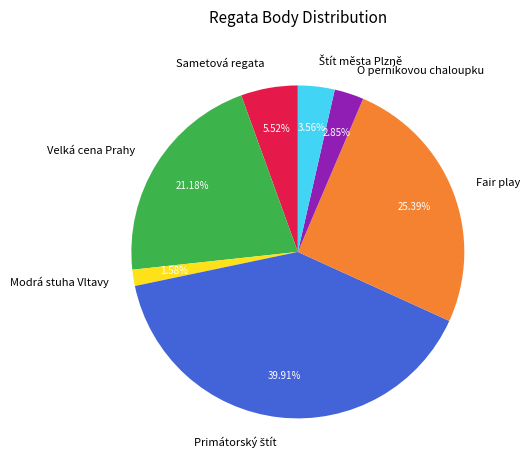

Is Velká cena Prahy the majority of the pie?

No